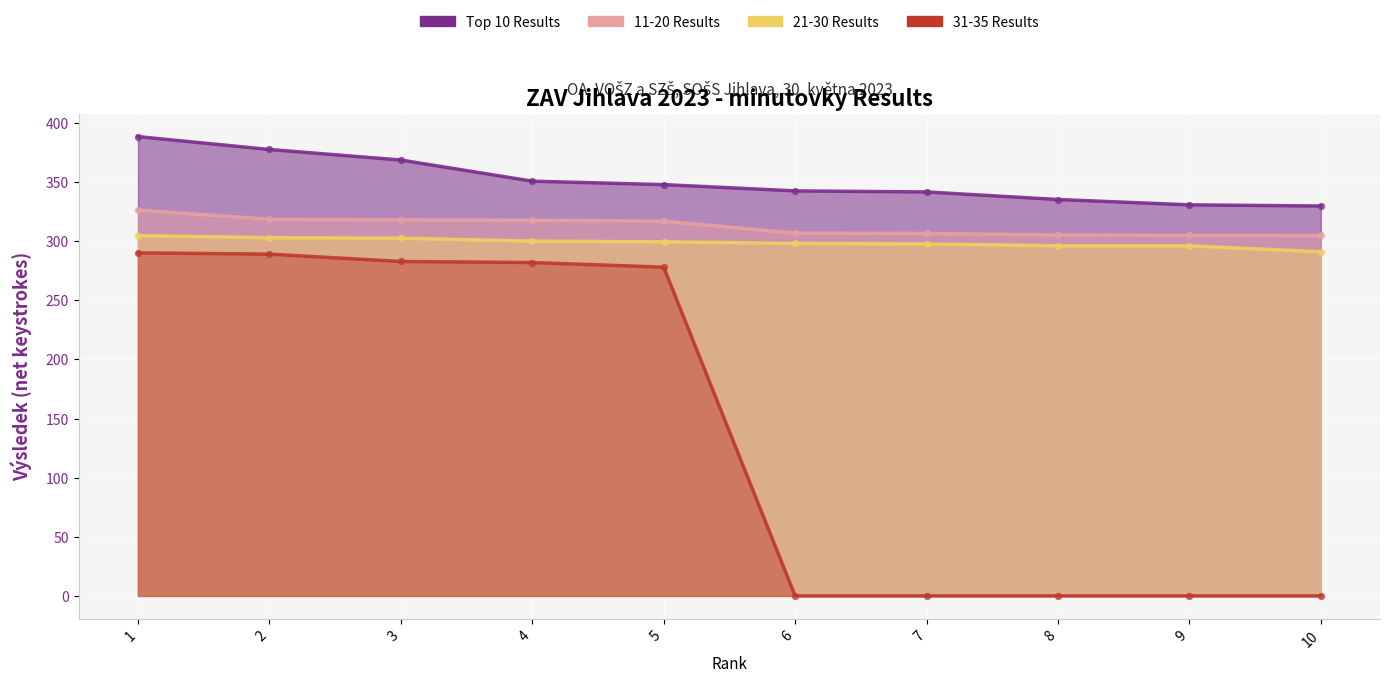

At which category is the sum across all series the highest?

1